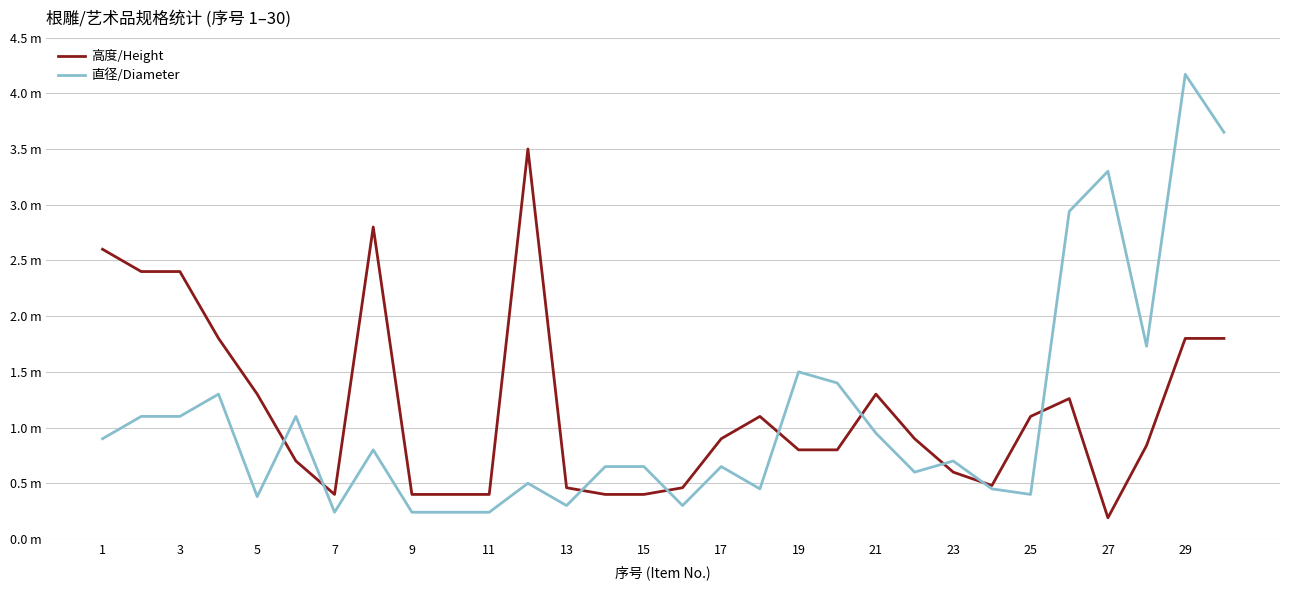

What are all the series names shown in the legend?

高度/Height, 直径/Diameter